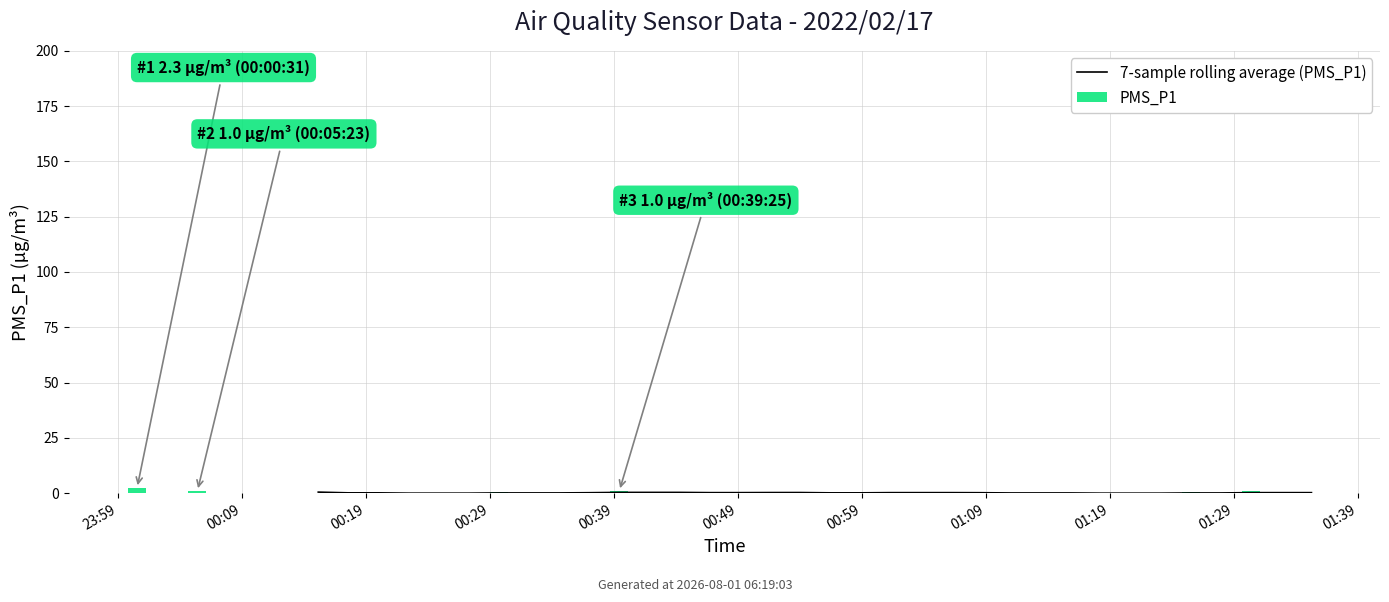

Are the bars grouped side by side (vs. stacked)?

Yes